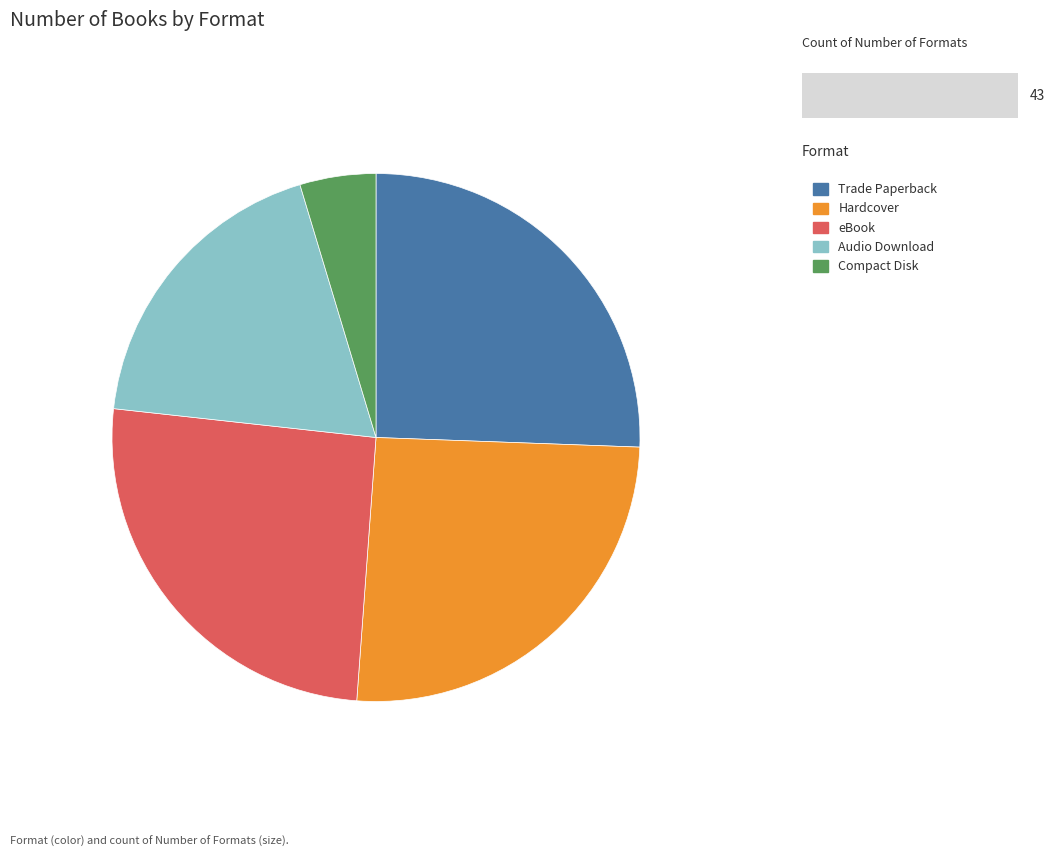

Which category has the smallest portion of the pie?

Compact Disk